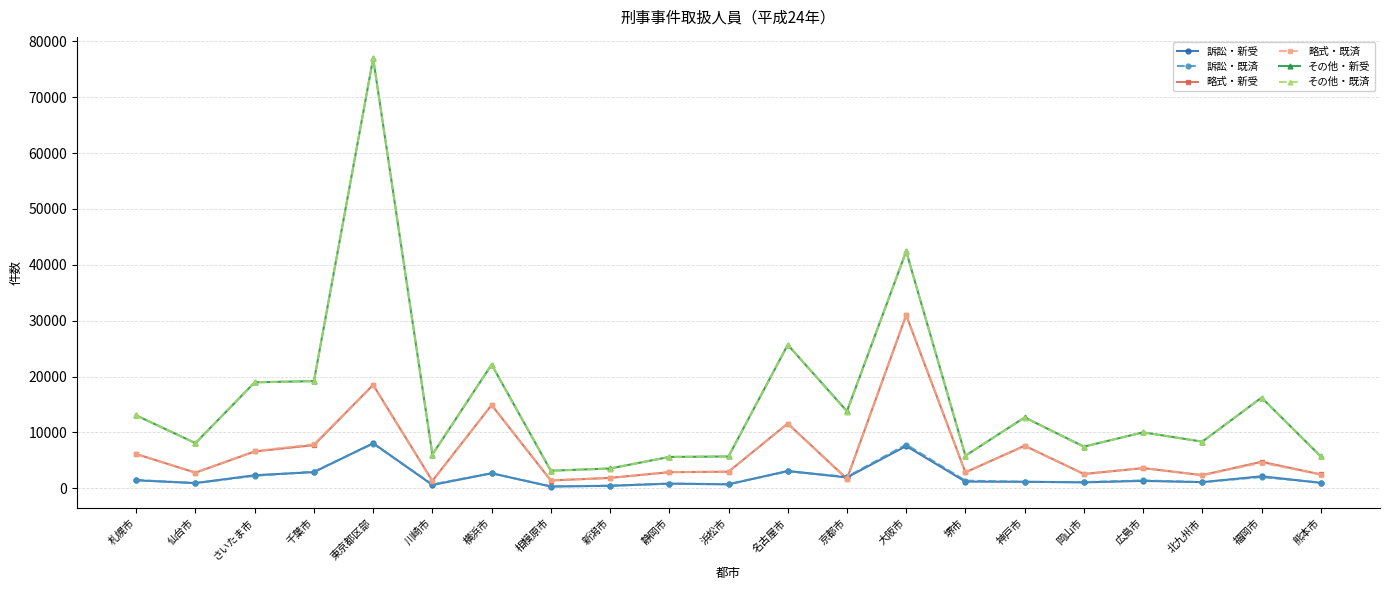

At which label is 略式・新受 closest to 16150?

横浜市